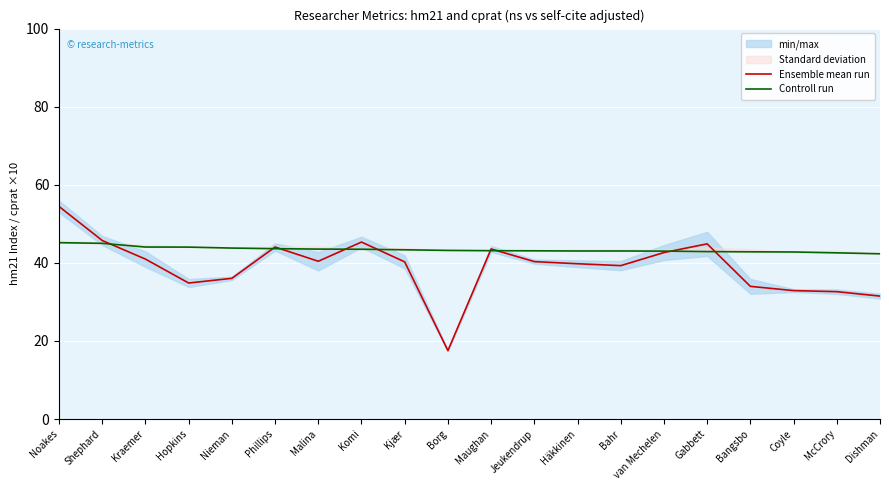

Which category has the lowest value in the Ensemble mean run series?

Borg